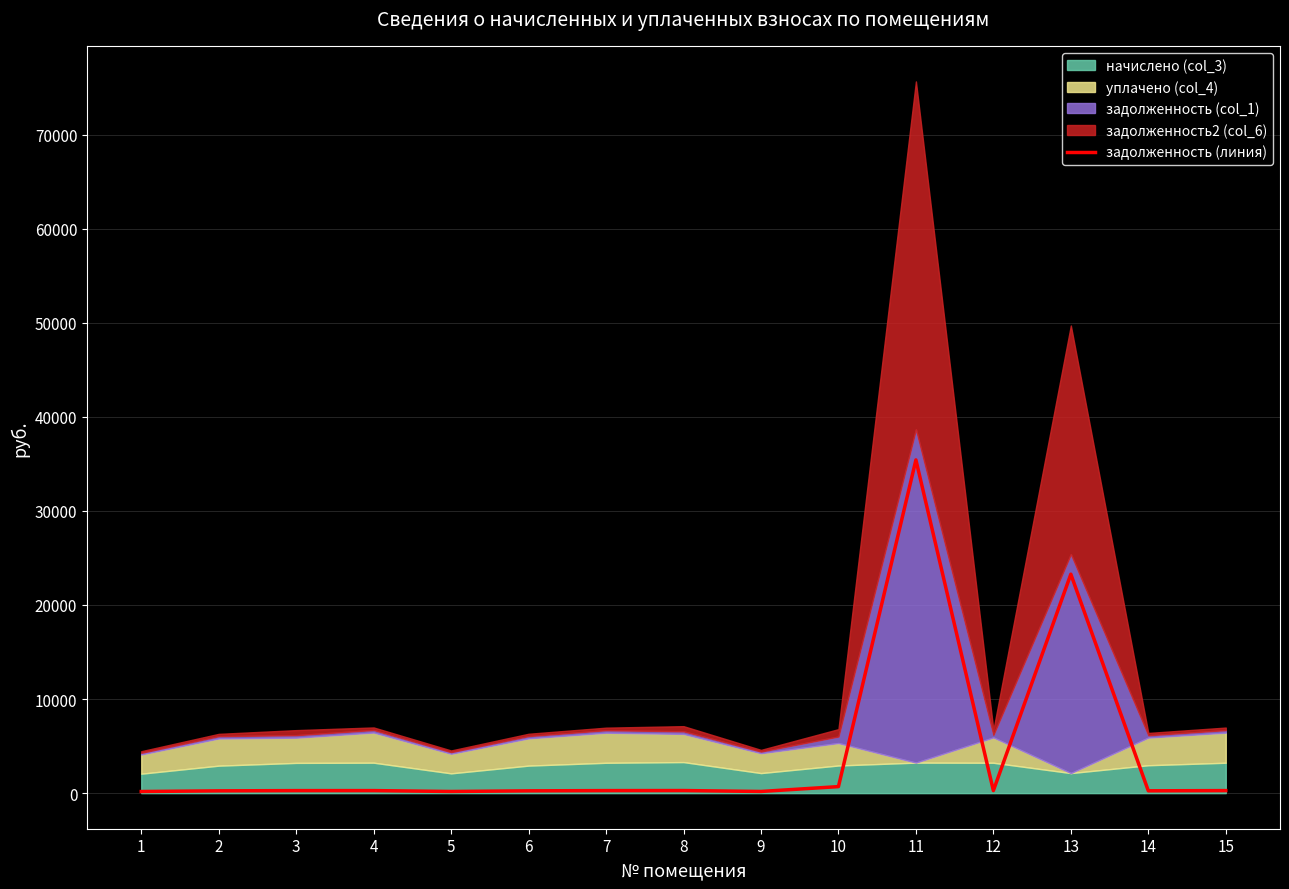

List the labels in order of value, smallest first.

1, 5, 9, 2, 6, 14, 3, 7, 12, 15, 4, 8, 10, 13, 11